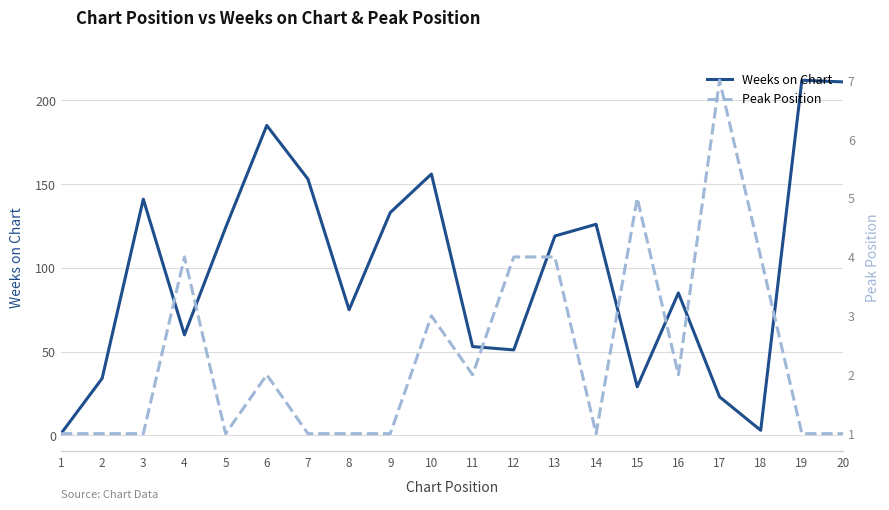

Which series has the largest total across all categories?

Weeks on Chart